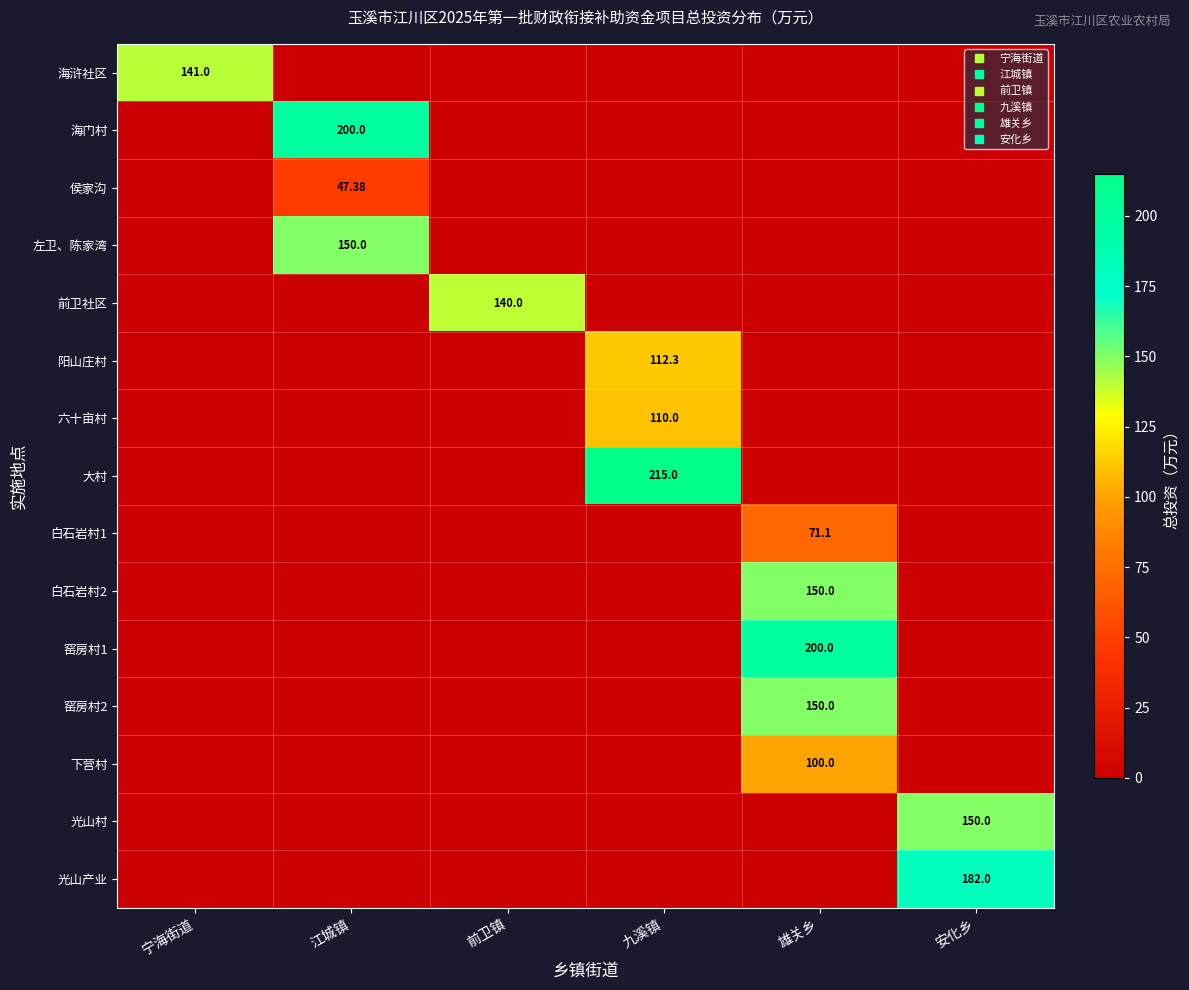

What is the approximate value of 阳山庄村 at 九溪镇?

112.3